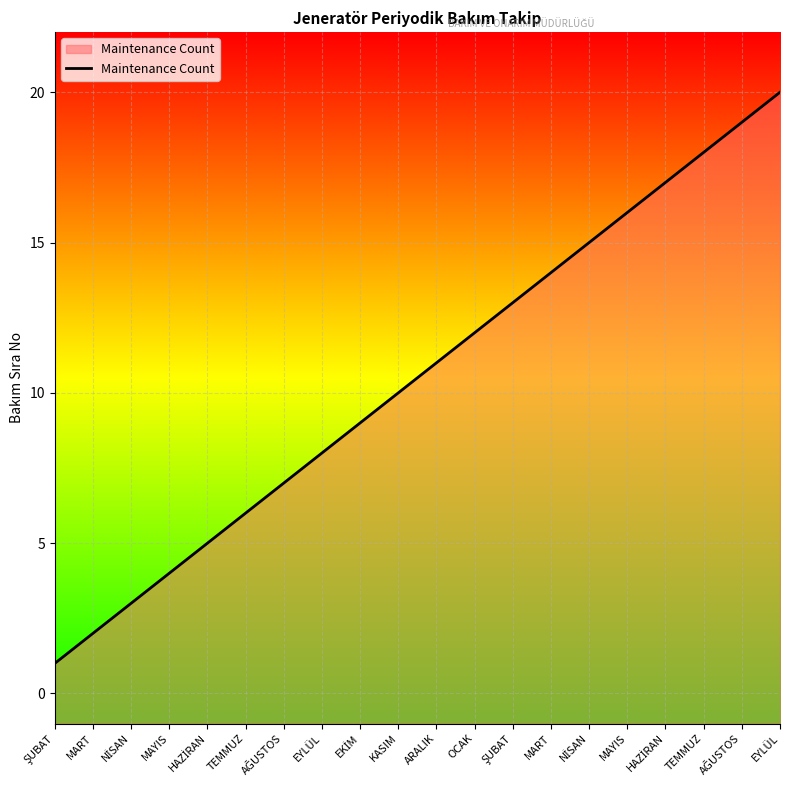

What is the difference between the maximum and minimum values?

19